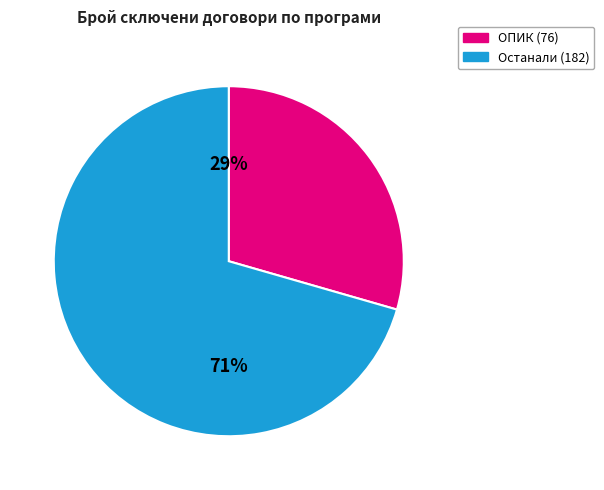

Is there a majority slice in this chart?

Yes